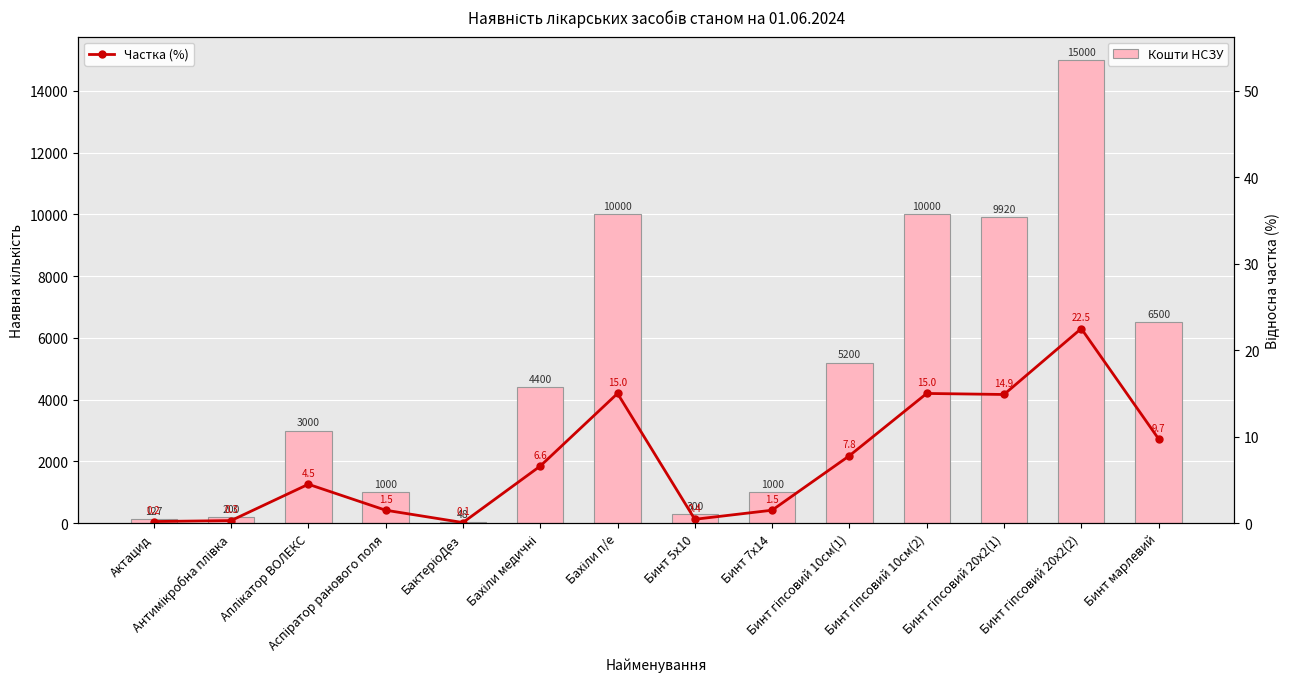

What is the total value across all series at БактеріоДез?

48.1